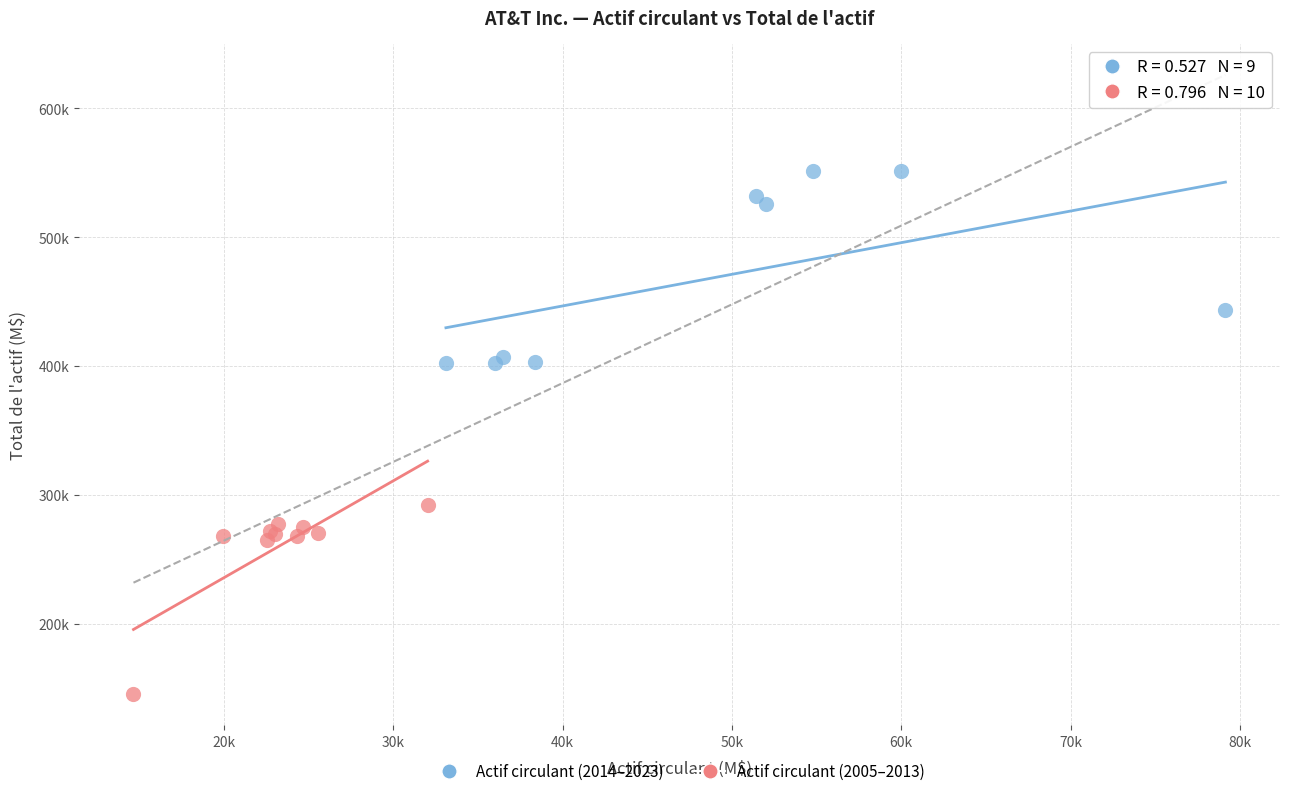

What are all the series names shown in the legend?

Actif circulant (2014–2023), Actif circulant (2005–2013)